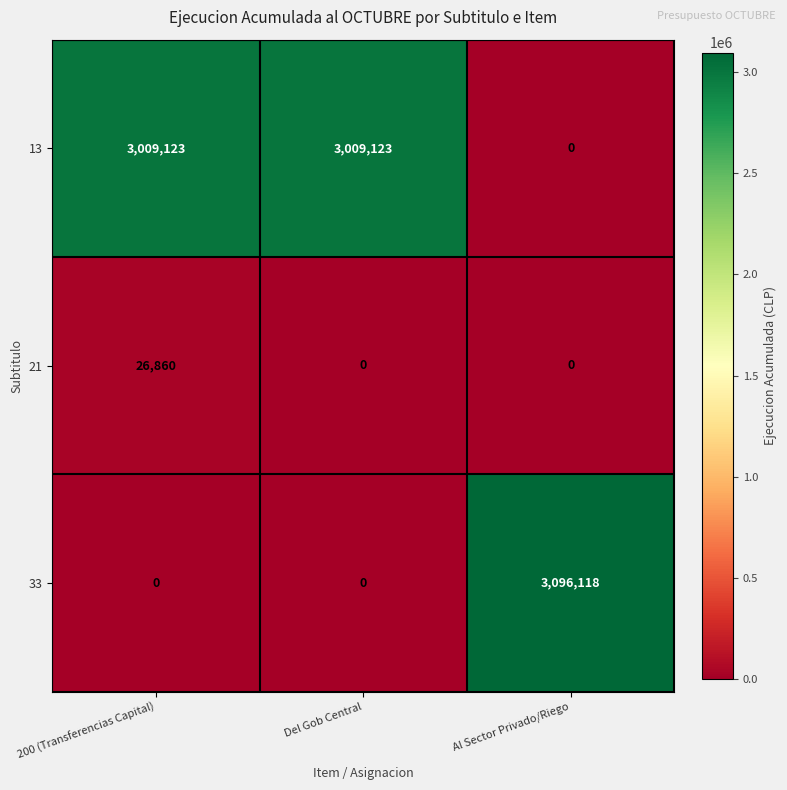

What is the highest value of the 13 series?

3009123